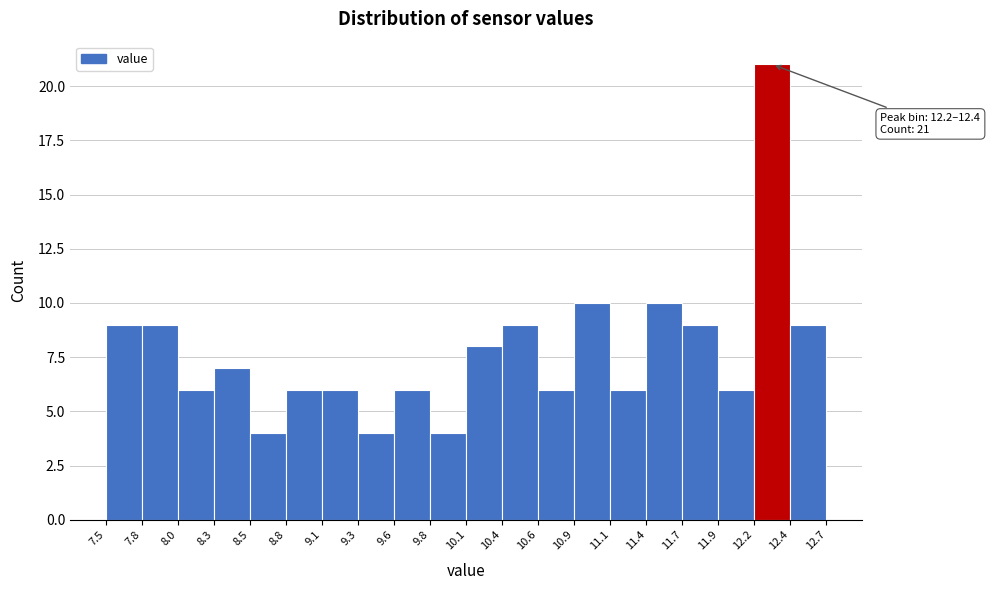

Over which range of the x-axis is the bar tallest?

12.2 to 12.4